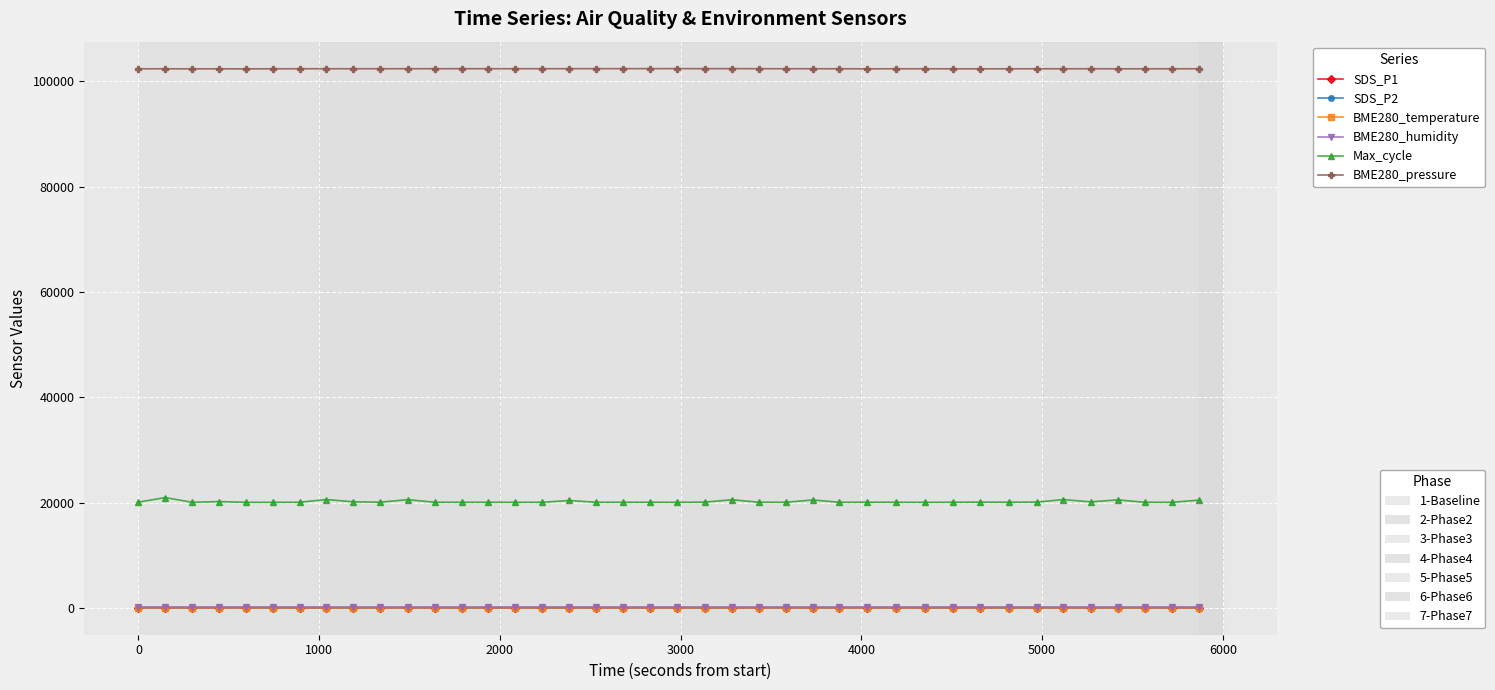

What is the maximum value shown in the chart?

102438.1